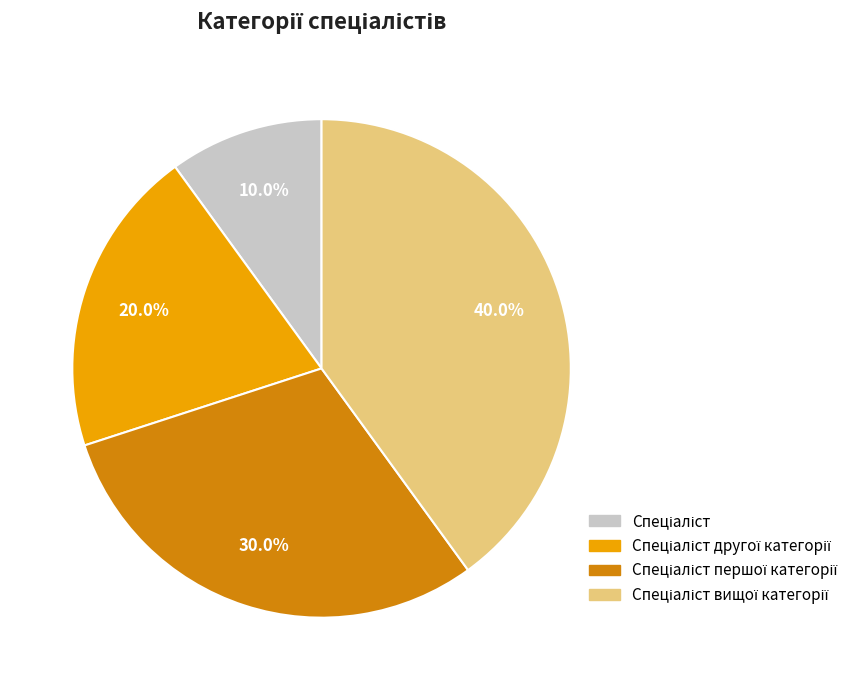

Does any single category account for the majority?

No